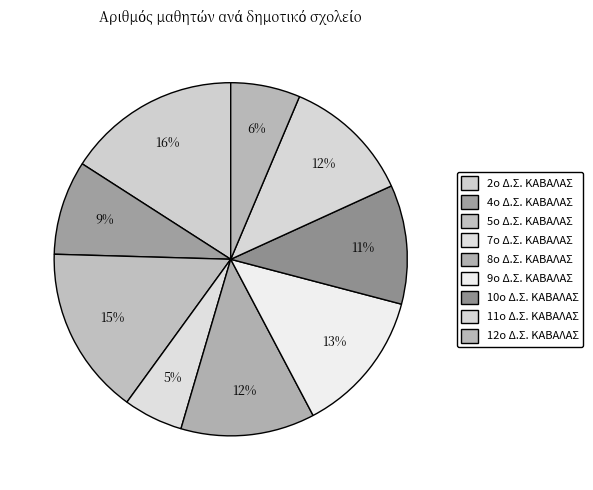

How many segments does this pie chart have?

9